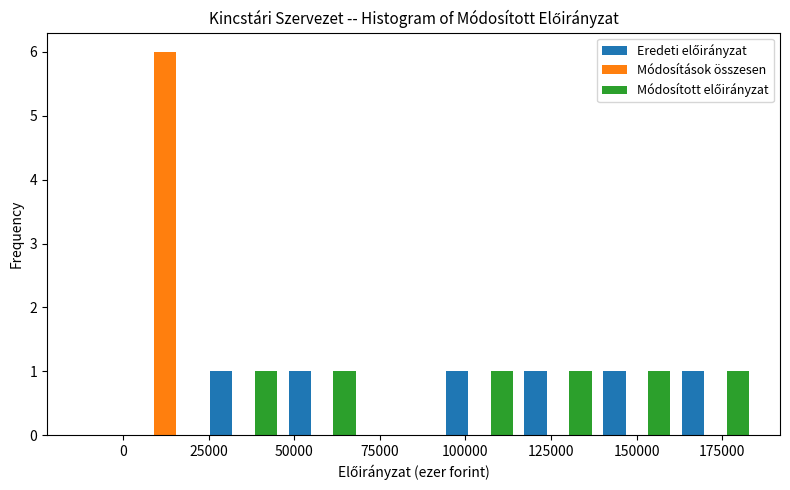

Reading left to right, transcribe this chart: for each range on the x-axis, give the height of each series' bar. Neither the bar edges nor the heights are printed on the chart, so give them approximately, as read against the axes.

0 to 25000: Eredeti előirányzat=0	Módosítások összesen=6	Módosított előirányzat=0
25000 to 45000: Eredeti előirányzat=1	Módosítások összesen=0	Módosított előirányzat=1
45000 to 70000: Eredeti előirányzat=1	Módosítások összesen=0	Módosított előirányzat=1
70000 to 95000: Eredeti előirányzat=0	Módosítások összesen=0	Módosított előirányzat=0
95000 to 115000: Eredeti előirányzat=1	Módosítások összesen=0	Módosított előirányzat=1
115000 to 140000: Eredeti előirányzat=1	Módosítások összesen=0	Módosított előirányzat=1
140000 to 160000: Eredeti előirányzat=1	Módosítások összesen=0	Módosított előirányzat=1
160000 to 185000: Eredeti előirányzat=1	Módosítások összesen=0	Módosított előirányzat=1